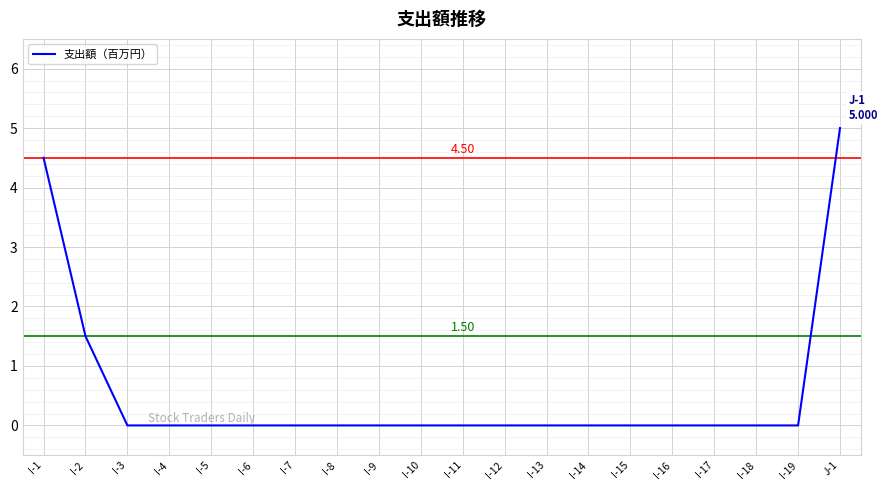

What is the sum of all values?

11.0